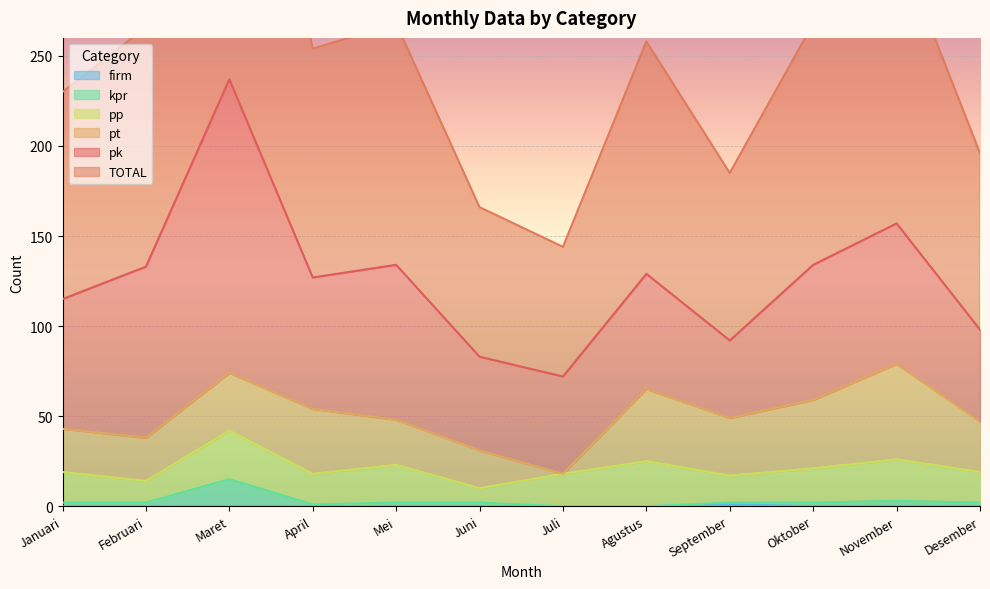

List the labels in order of firm value, largest first.

September, Januari, Februari, Maret, April, Mei, Juni, Juli, Agustus, Oktober, November, Desember